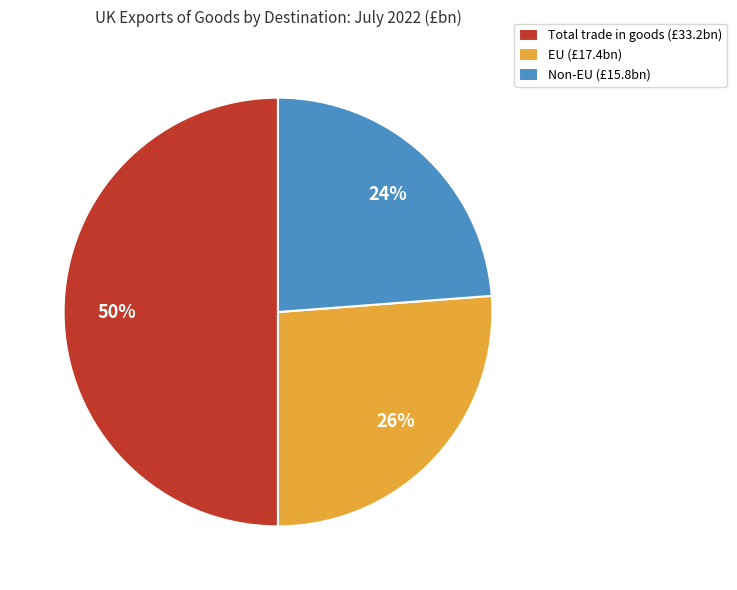

Count the number of slices in the pie.

3